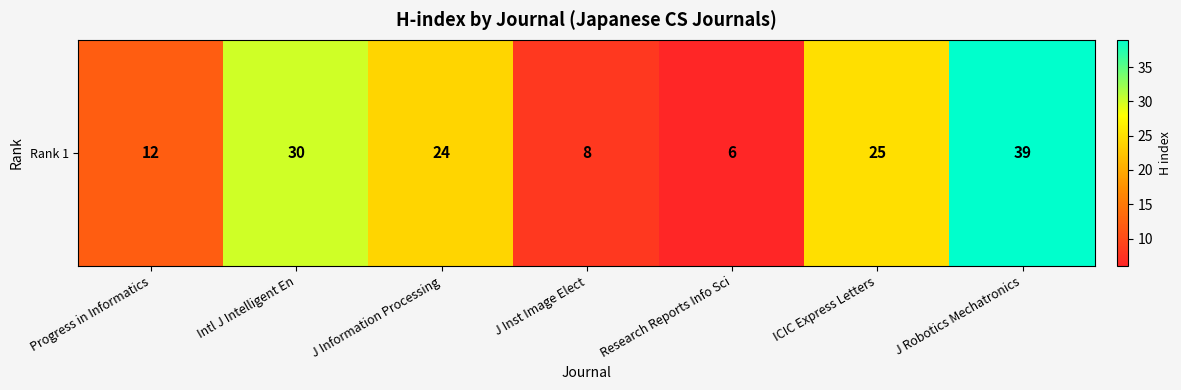

How many data points does each series have?

7